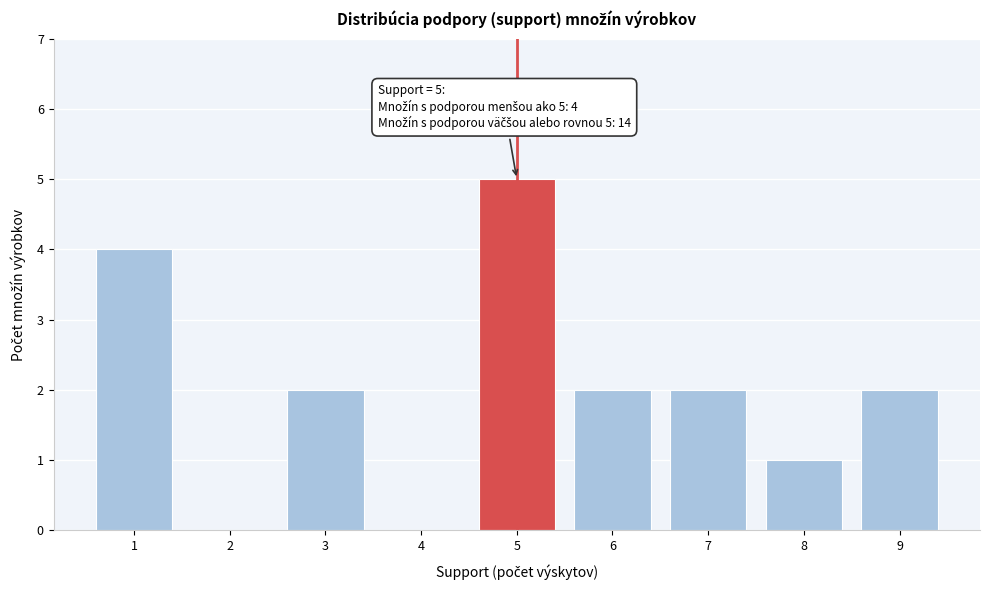

Reading left to right, what are all the values shown in this chart?

1=4	2=0	3=2	4=0	5=5	6=2	7=2	8=1	9=2